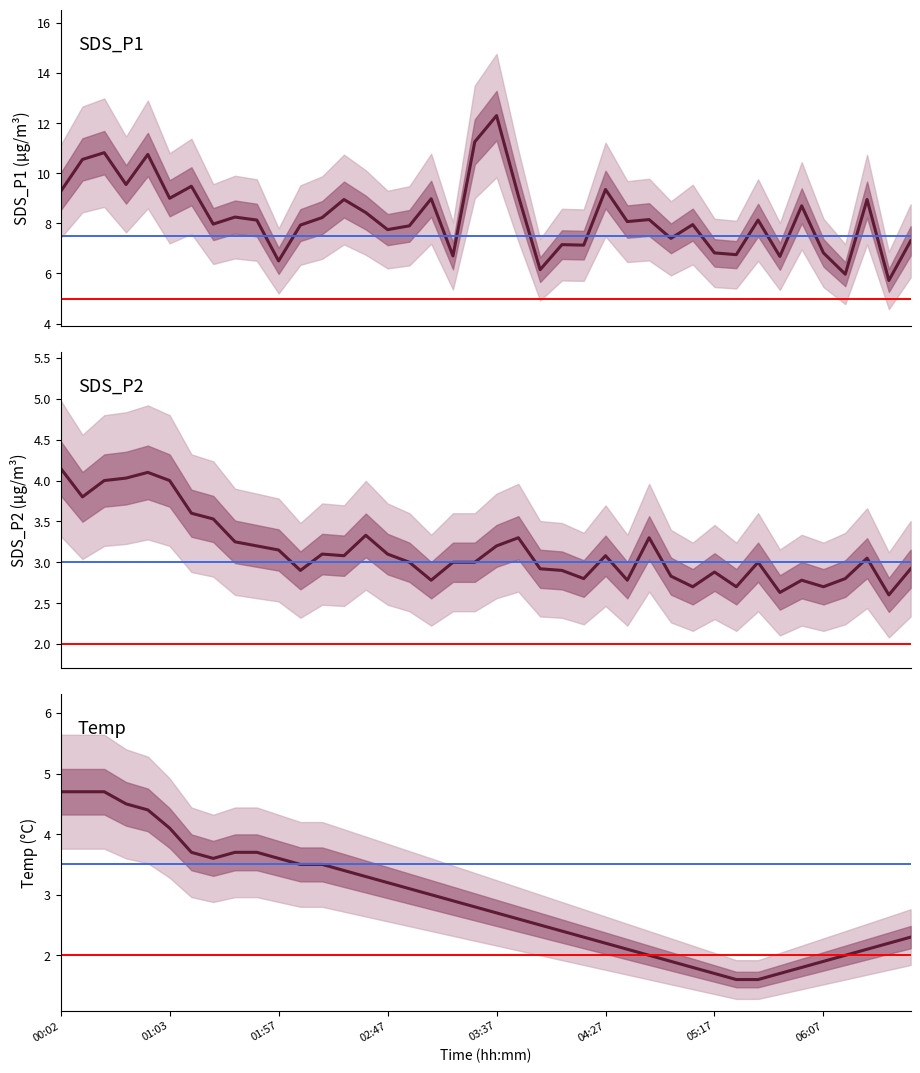

The value of SDS_P1 at 01:37 is 8.2. True or false?

True